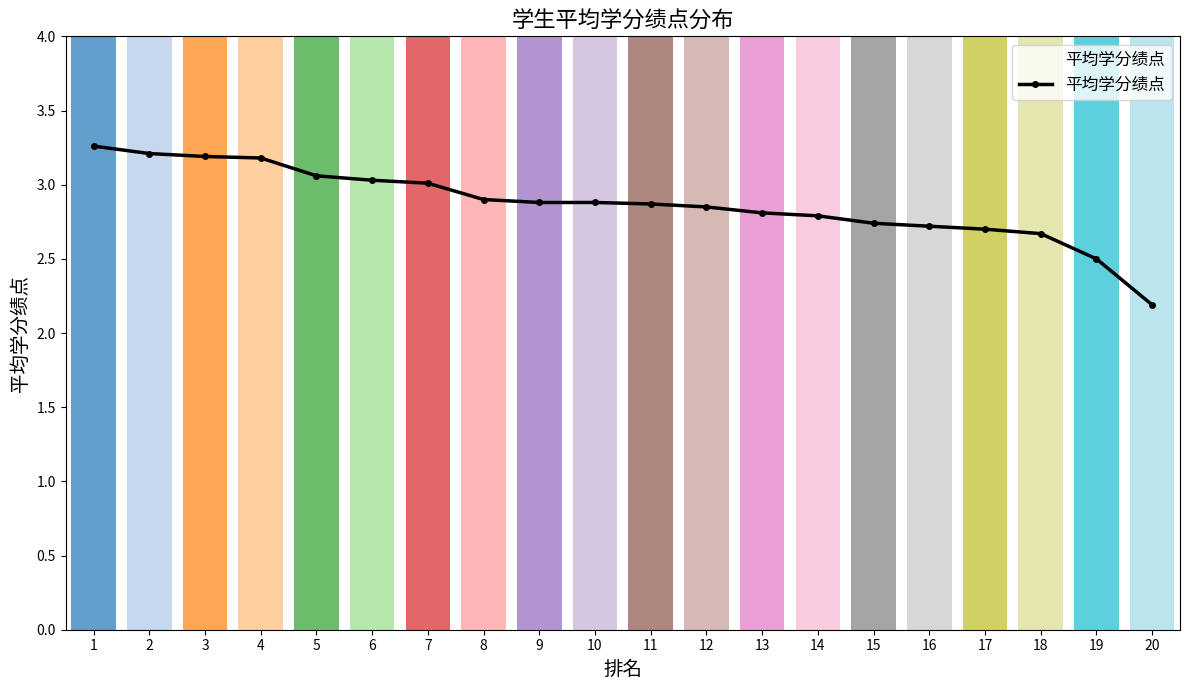

Count the number of categories in the chart.

20